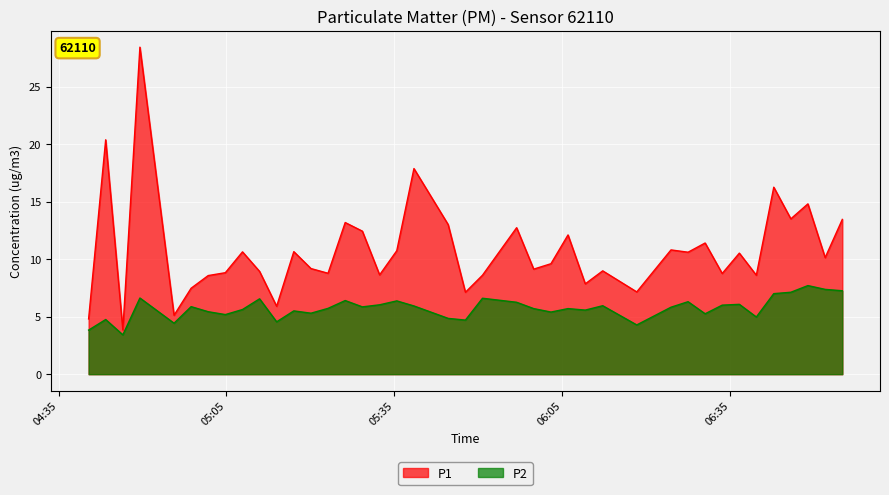

Count the number of data series in this chart.

2